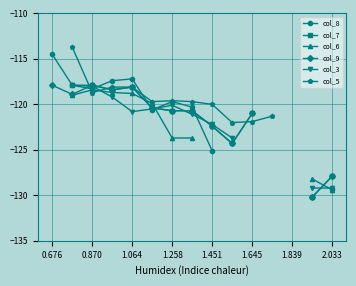

Between which two adjacent categories do col_8 and col_5 first intersect?

0.870 and 1.064